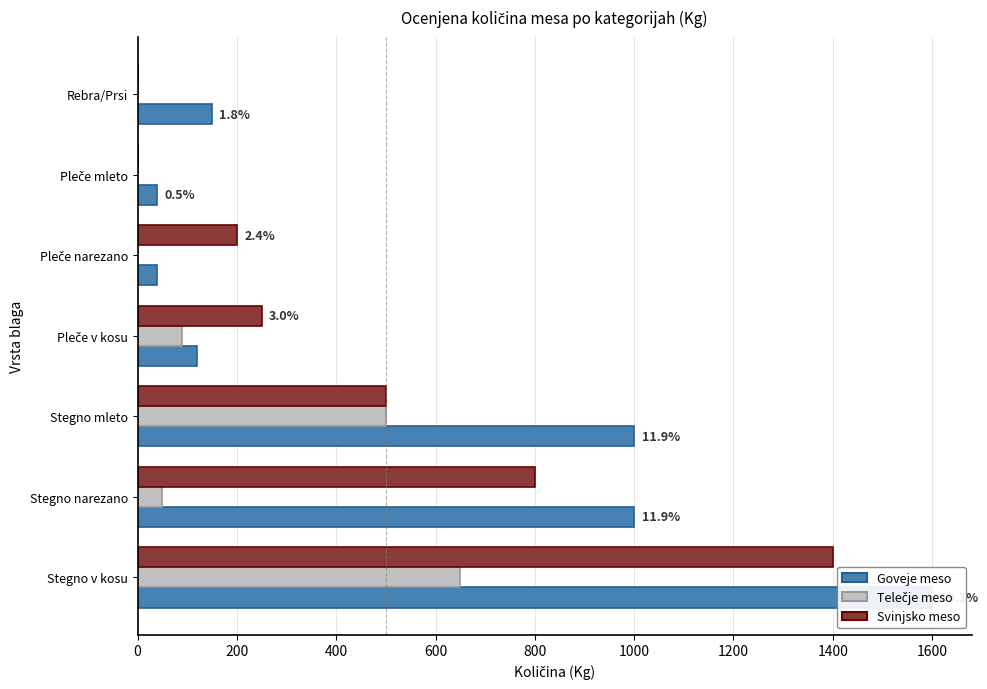

How many groups of bars are there?

7